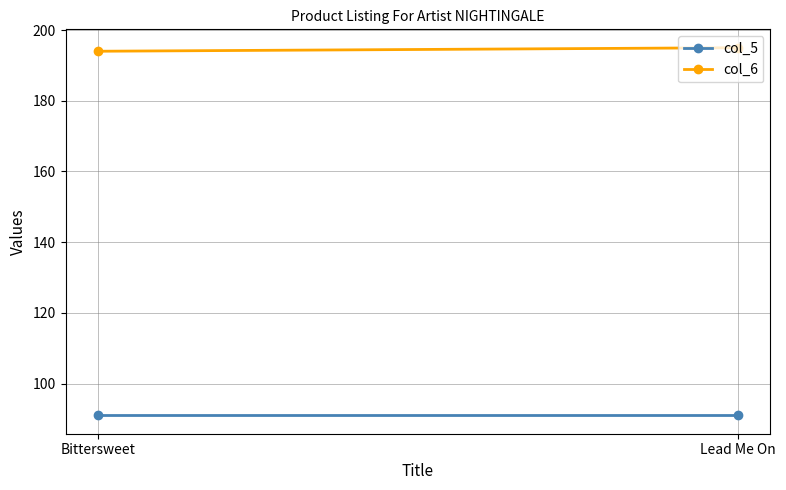

At which category is the sum across all series the highest?

Lead Me On